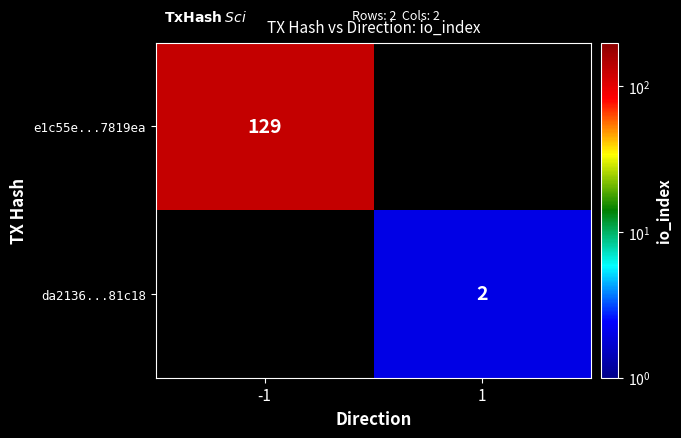

Count the number of data series in this chart.

2